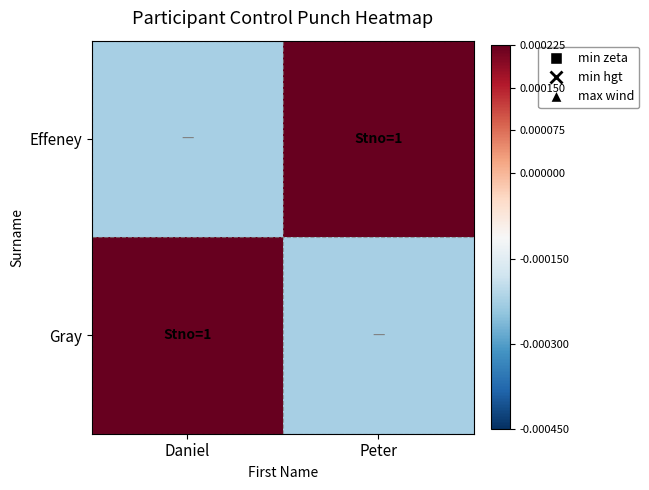

Reading right to left, list all the values displayed in this chart.

Effeney: Peter=0.0	Daniel=-0.0
Gray: Peter=-0.0	Daniel=0.0